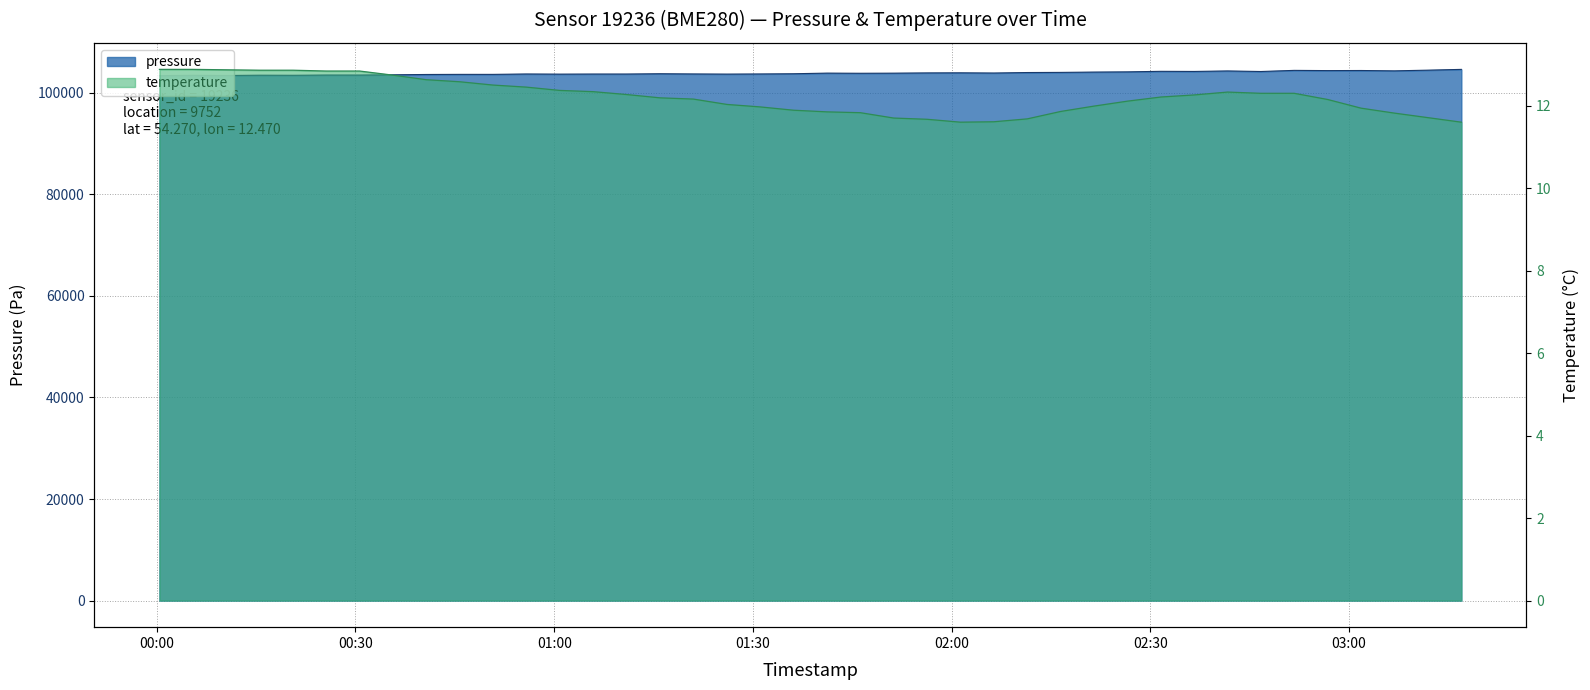

True or false: temperature has a value of 21.4 at 2023-07-22T02:26:33.

False